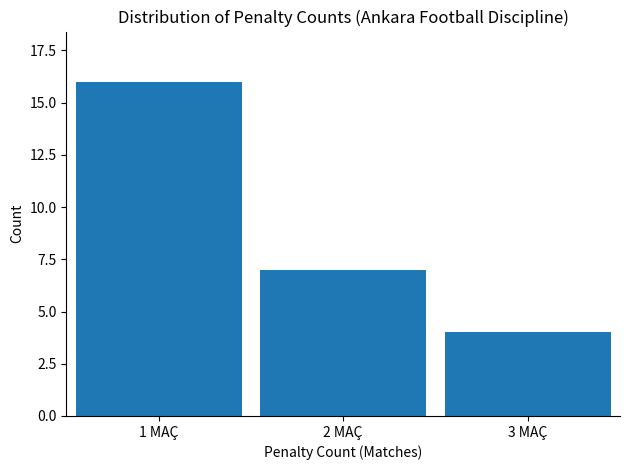

Reading left to right, extract all data points from this chart.

16	7	4